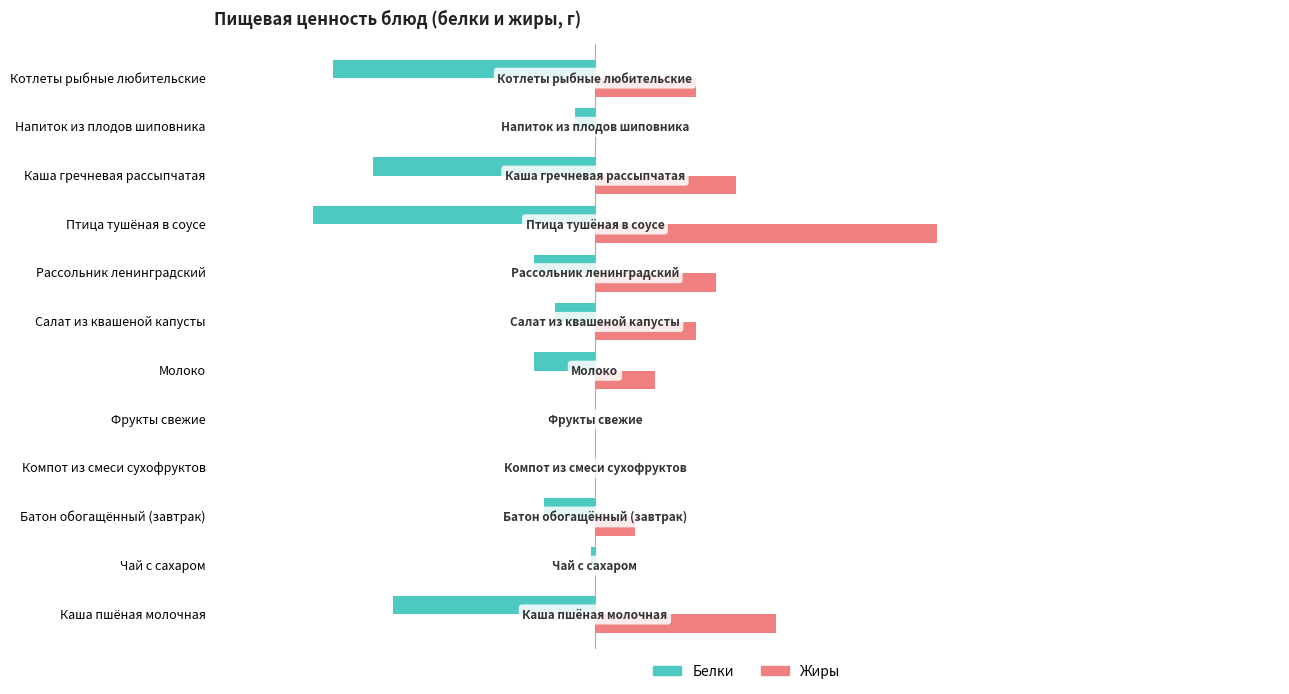

At which category does the chart reach its peak across all series?

Птица тушёная в соусе